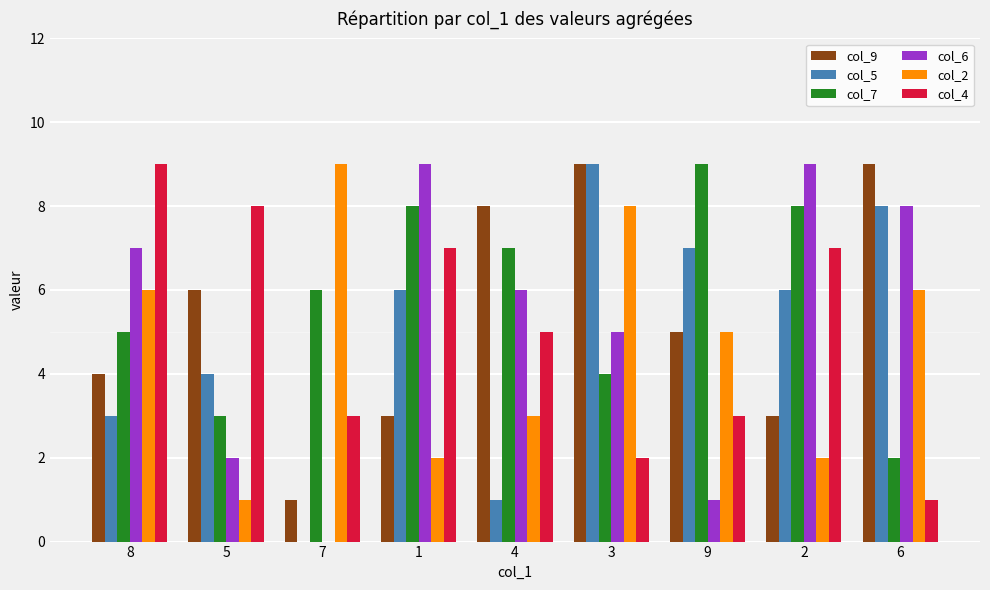

Is the value of col_9 at 8 greater than the value of col_7 at 8?

No